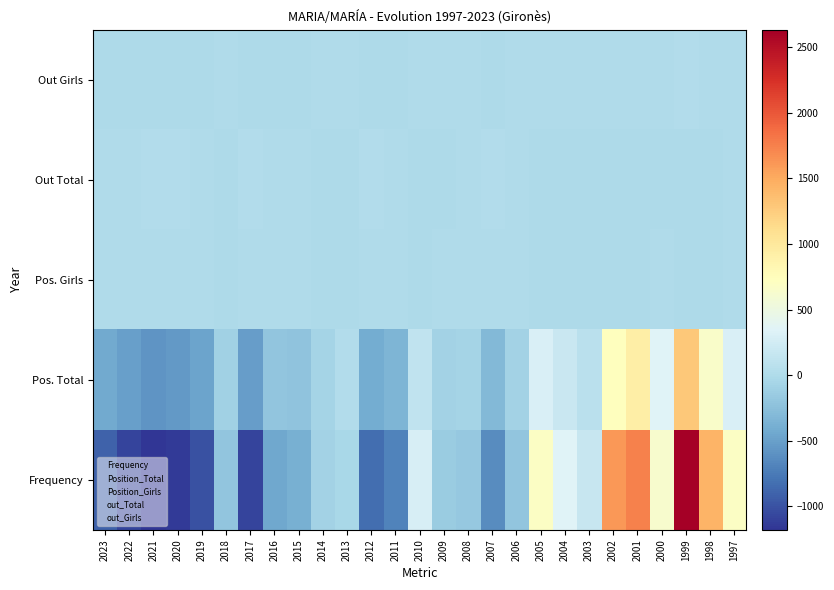

What is the total value across all series at 2003?

257.0